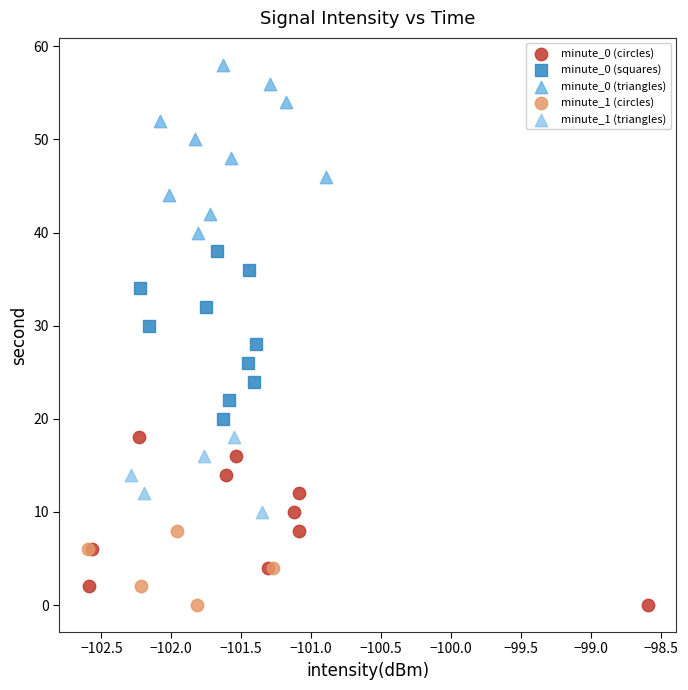

Which series contains the highest Y value?

minute_0 (triangles)